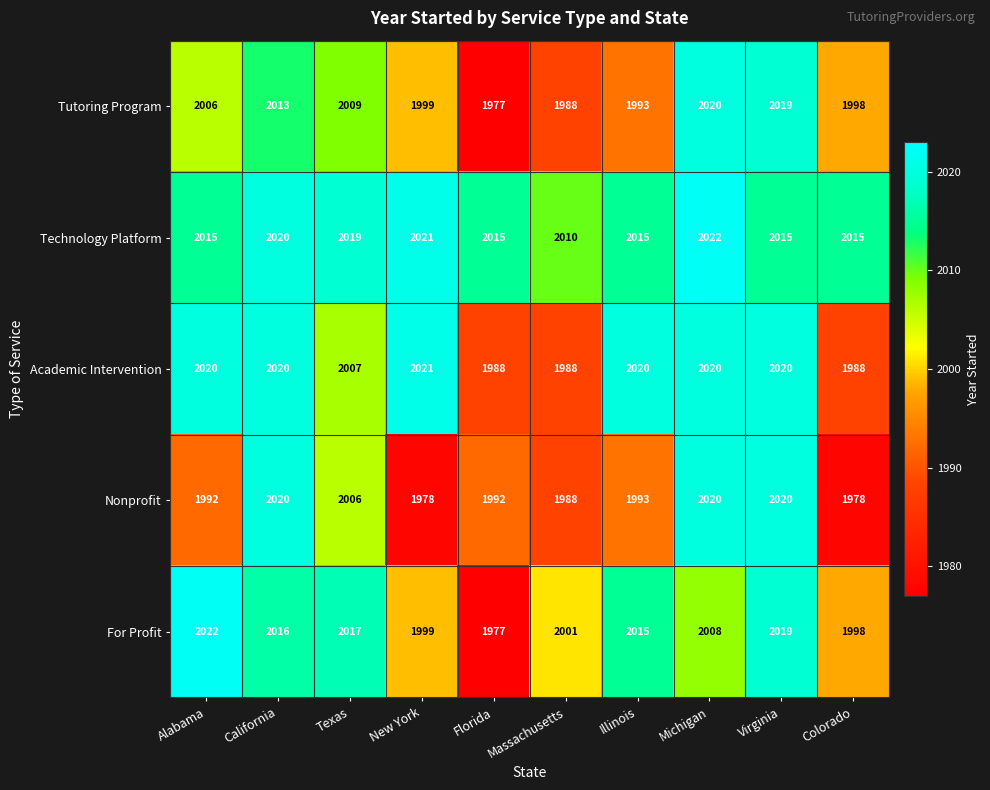

Read the Technology Platform value at Alabama.

2015